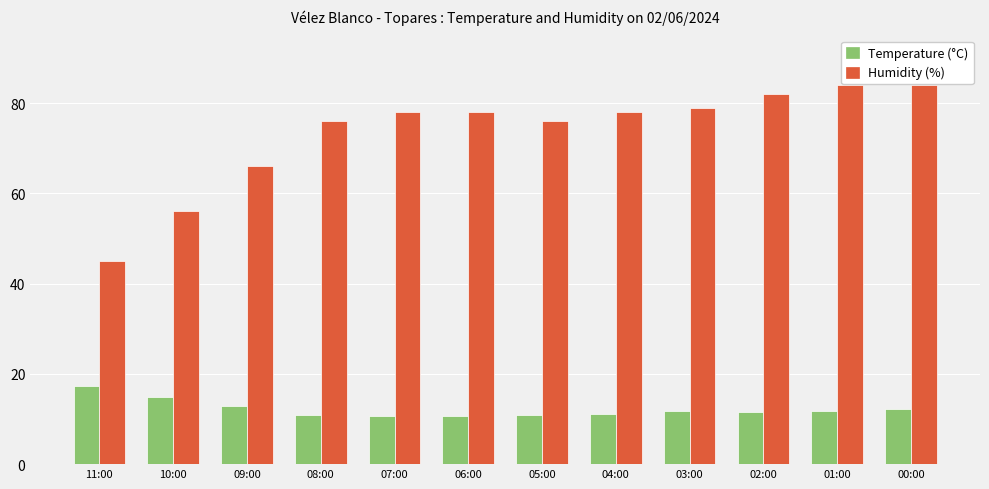

List the series in order of their overall mean, lowest first.

Temperature (°C), Humidity (%)